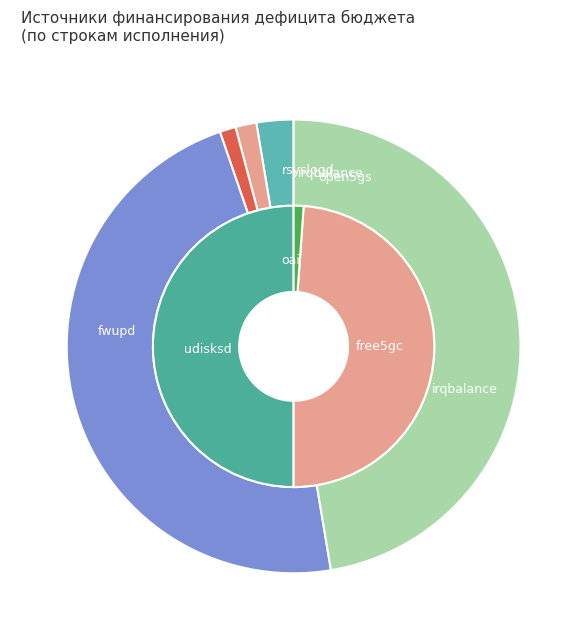

Is the sum of Уменьшение остатков средств and Источники финансирования дефицита greater than half?

No